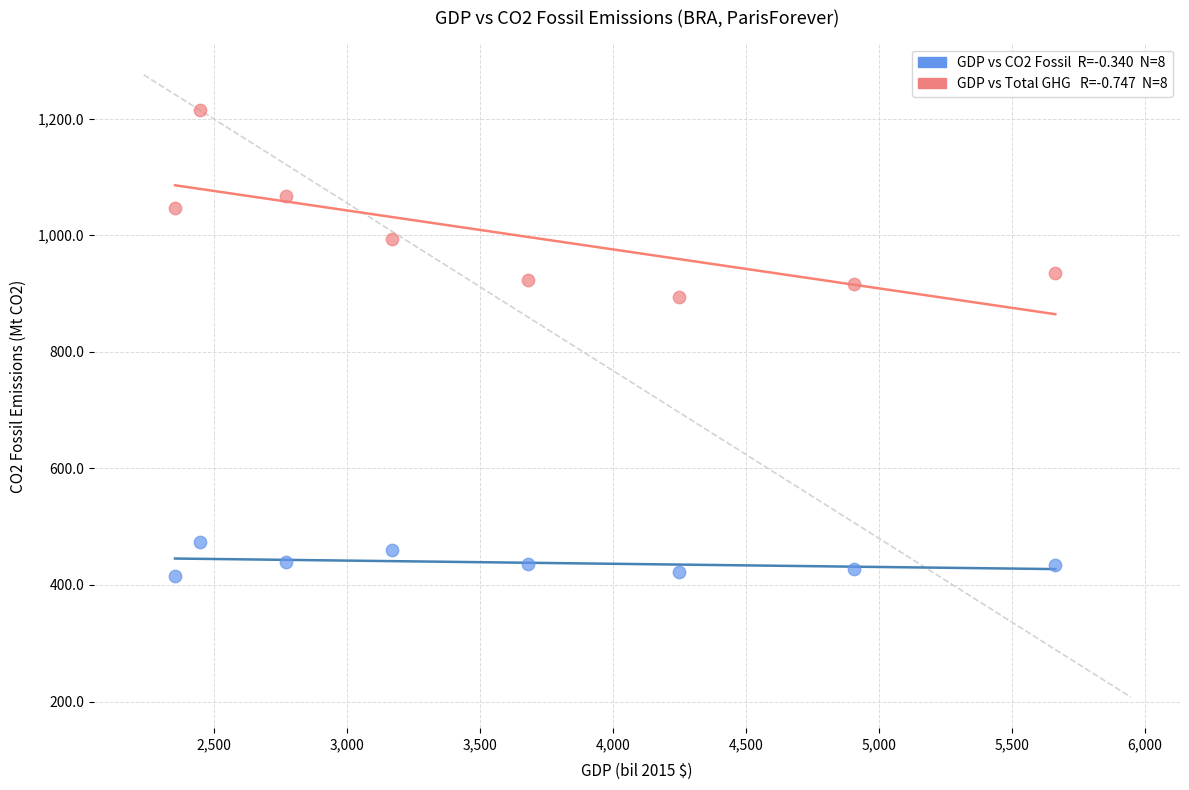

Across all data points, what is the range of X values (max minus min)?

3308.8